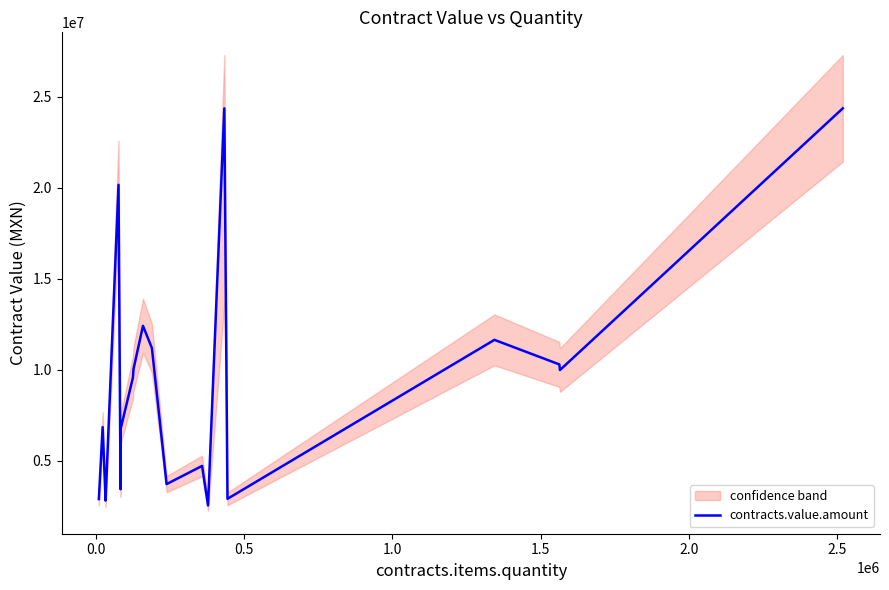

True or false: the data has more than 2 interior local peaks.

True